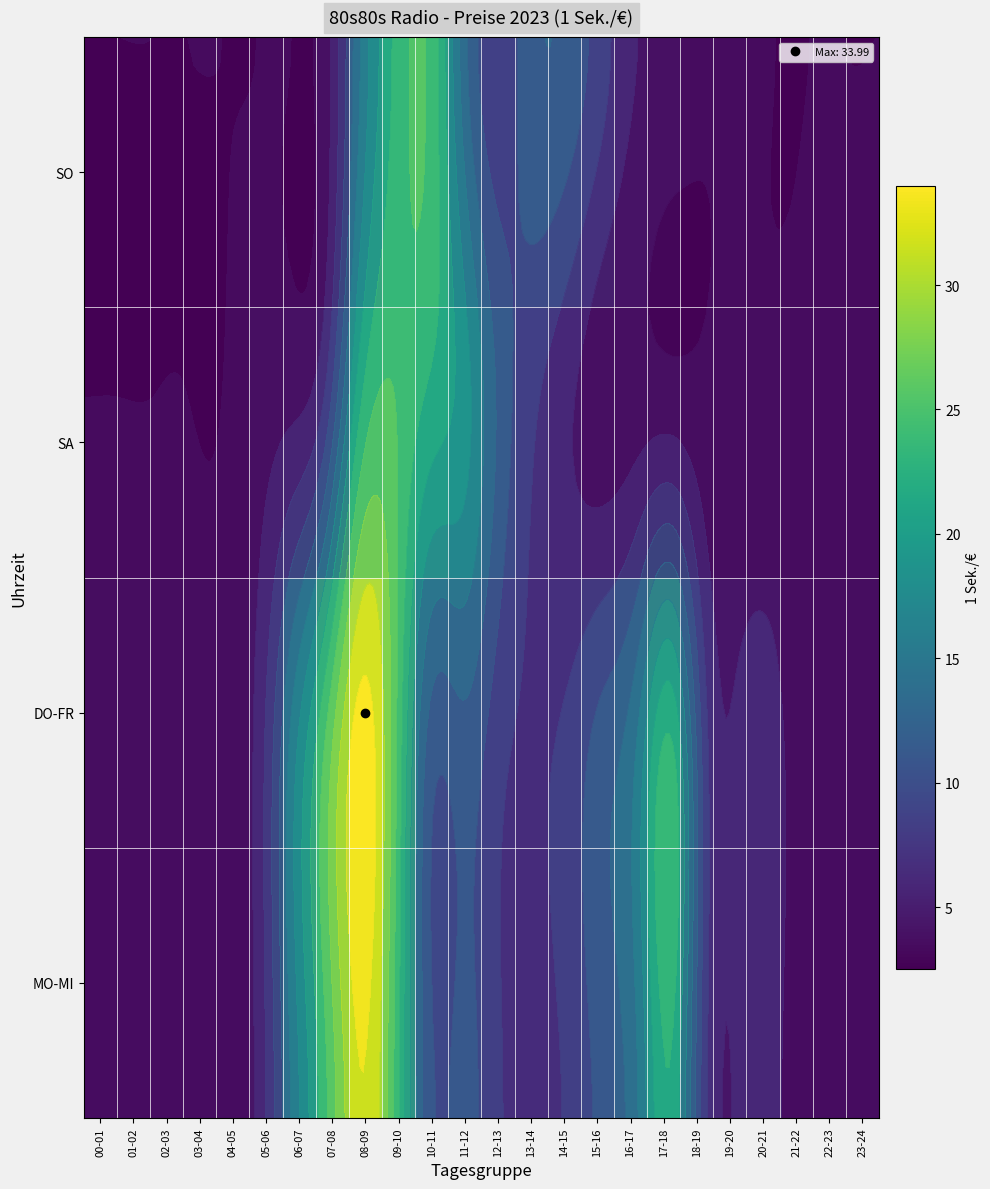

What is the sum of all SA values?

169.2